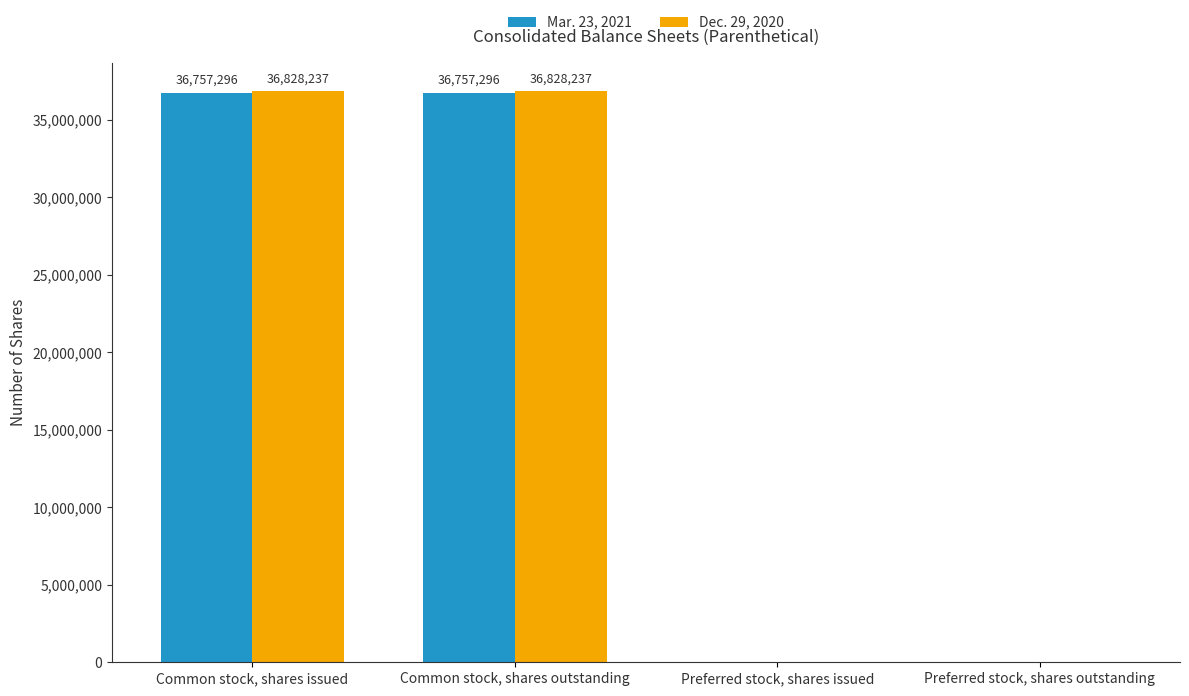

Which series has the widest spread of values?

Dec. 29, 2020